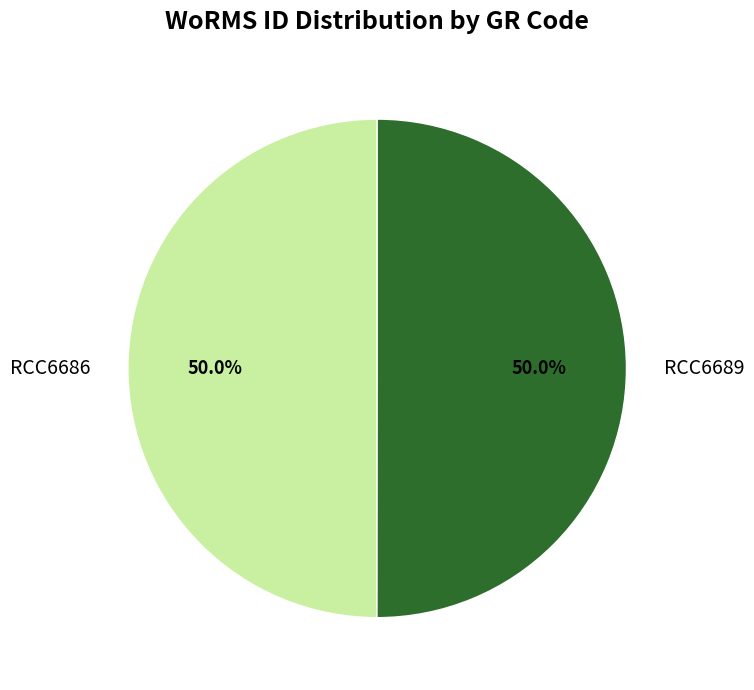

What is the total percentage of RCC6686 and RCC6689?

100.0%